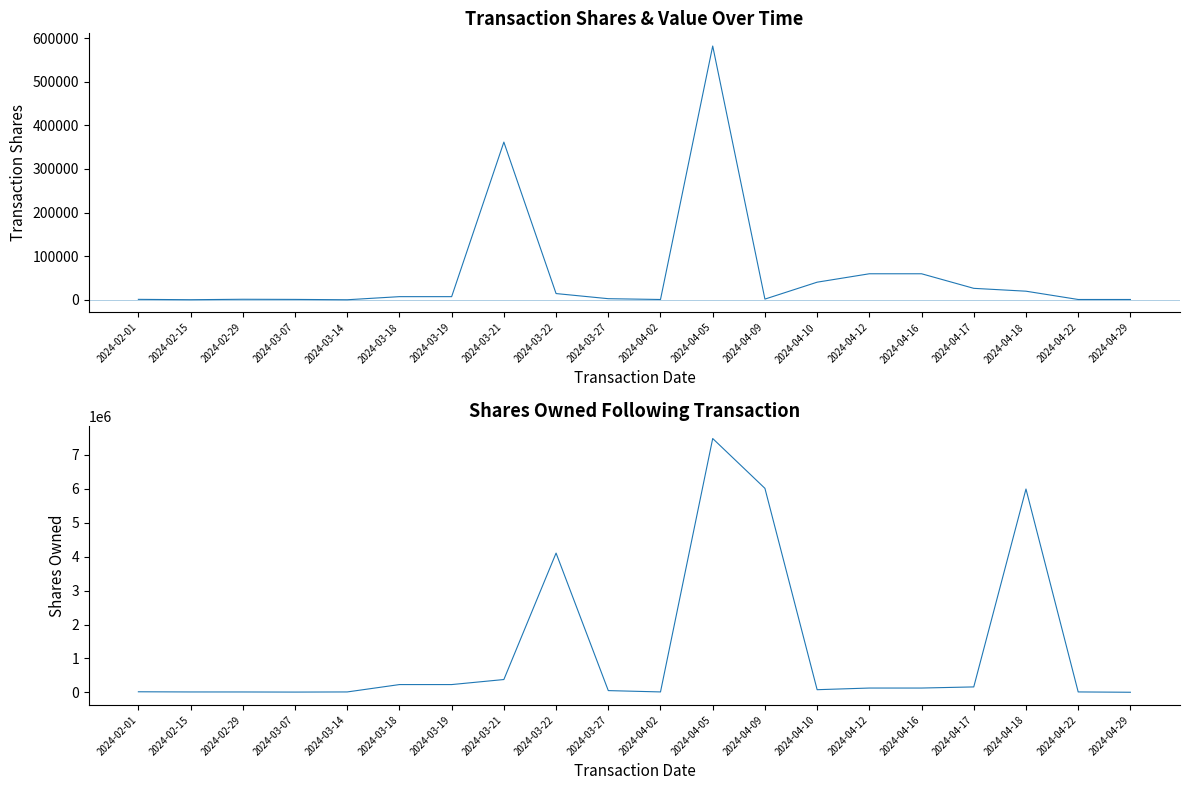

True or false: sharesOwnedFollowingTransaction and transactionShares cross at least once.

False